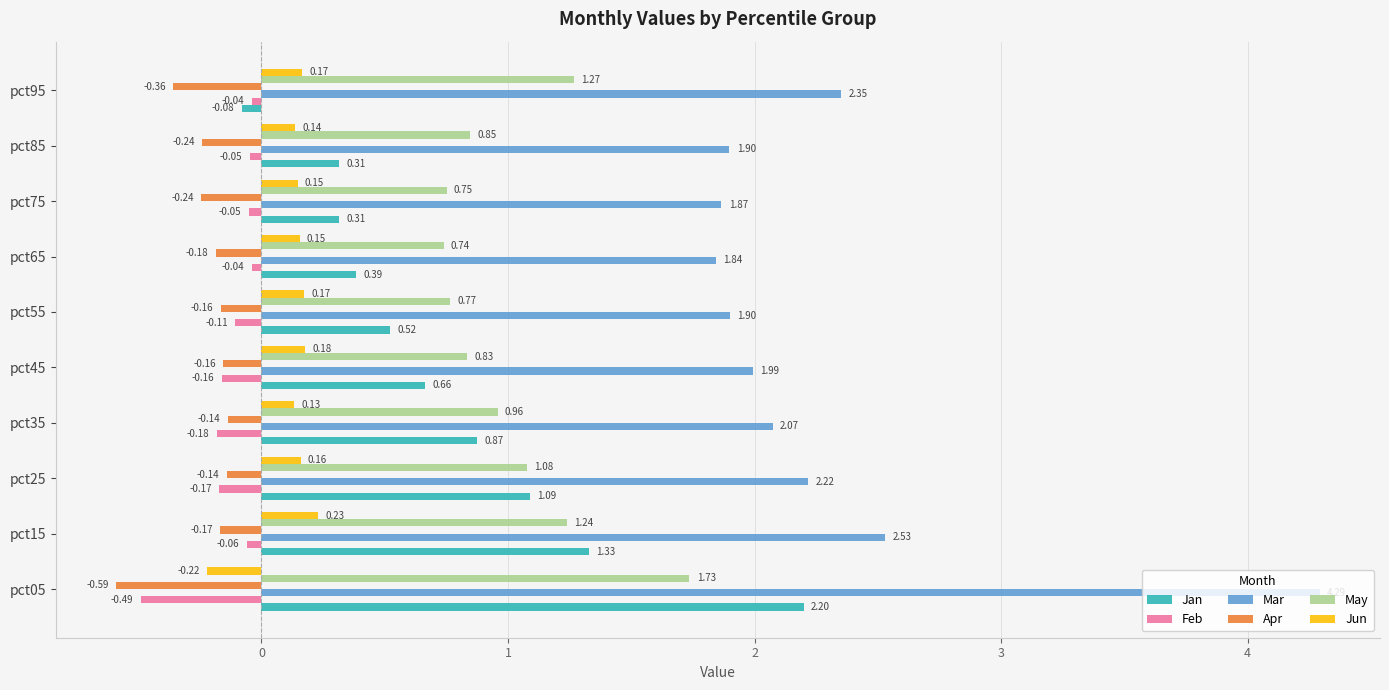

What is the average value of the Mar series?

2.3